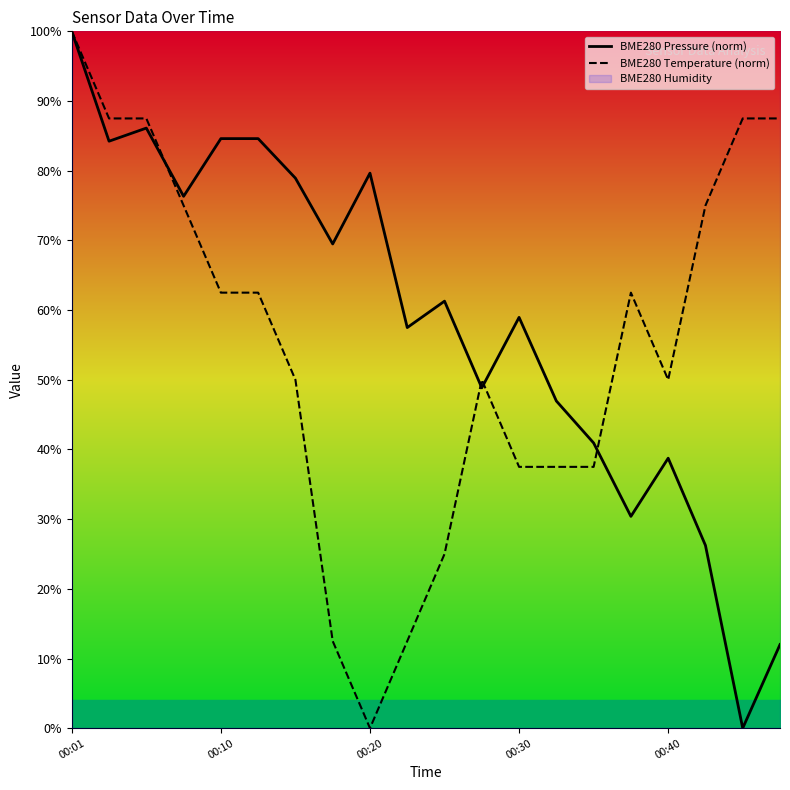

List the series in order of their peak value, lowest first.

BME280 Pressure (norm), BME280 Temperature (norm)